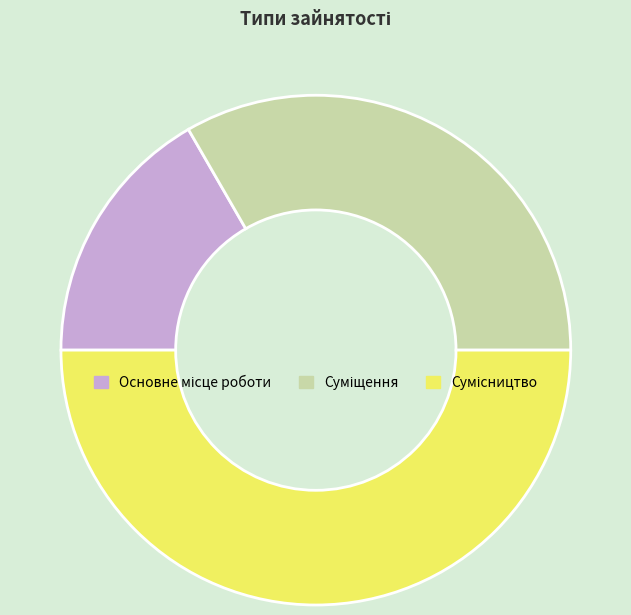

Is there any slice that represents more than half of the pie?

No